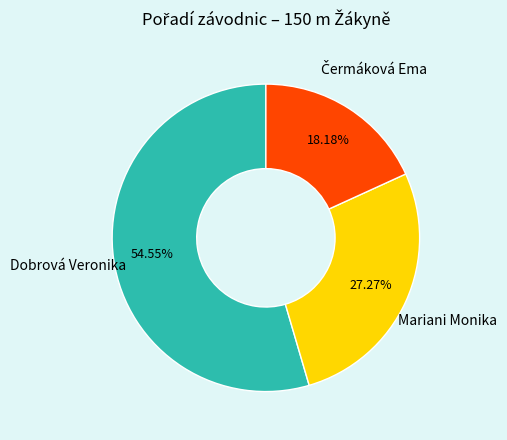

Does any single category account for the majority?

Yes